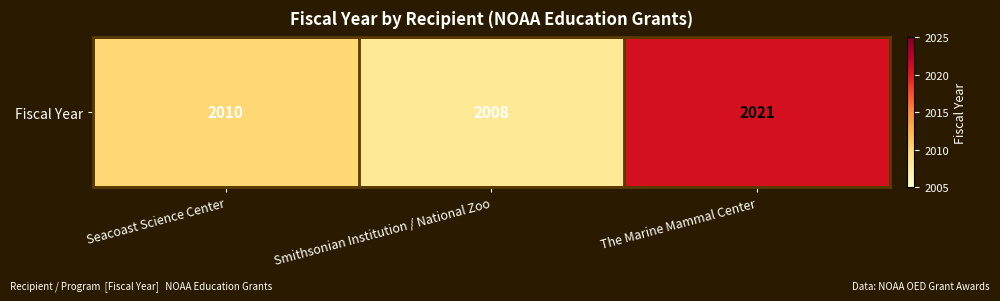

True or false: the data shows 2021 at The Marine Mammal Center.

True